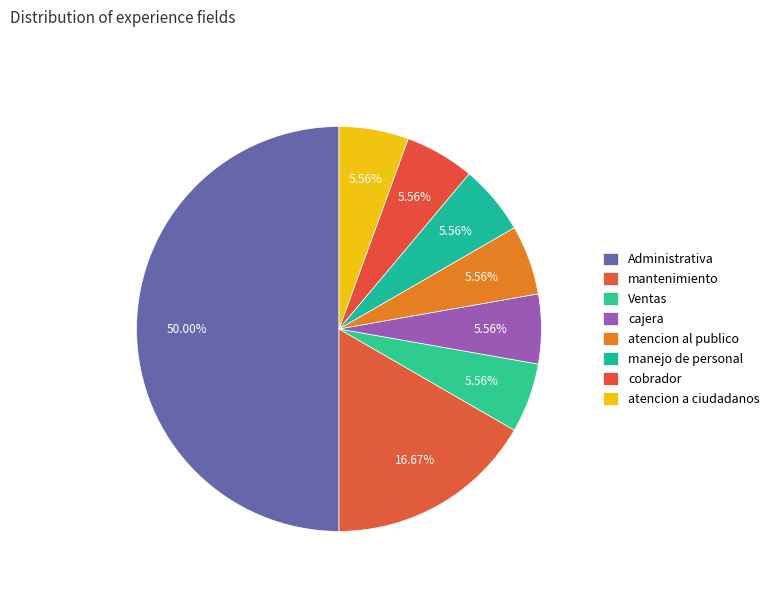

To the nearest percent, what is the combined percentage of Ventas and atencion a ciudadanos?

11%